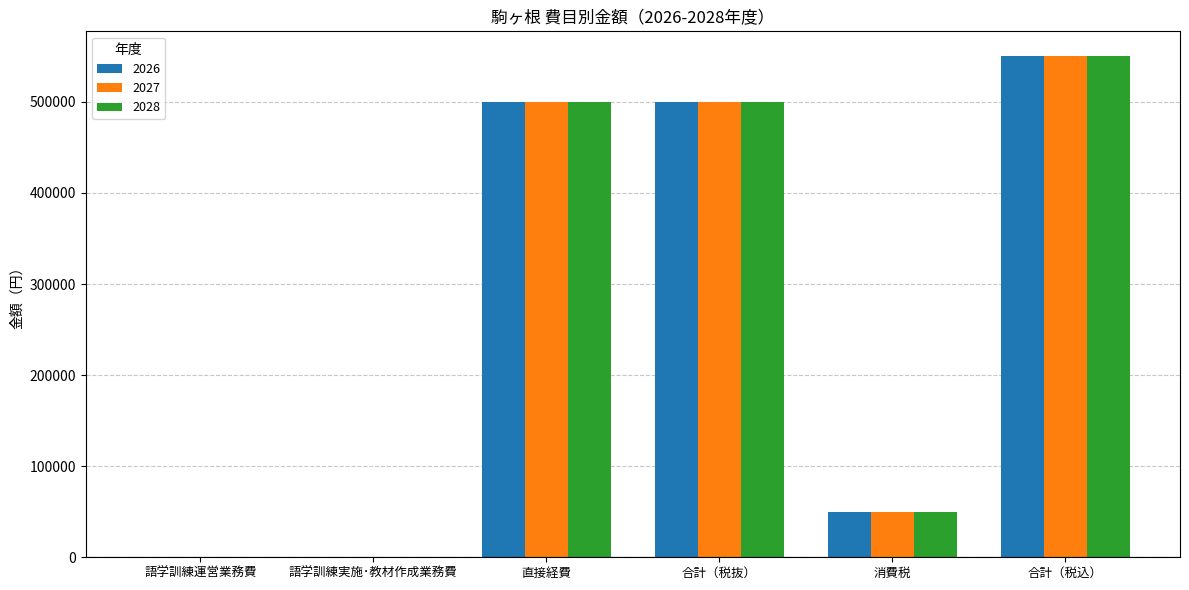

Is the value of 2027 at 語学訓練運営業務費 greater than the value of 2026 at 消費税?

No